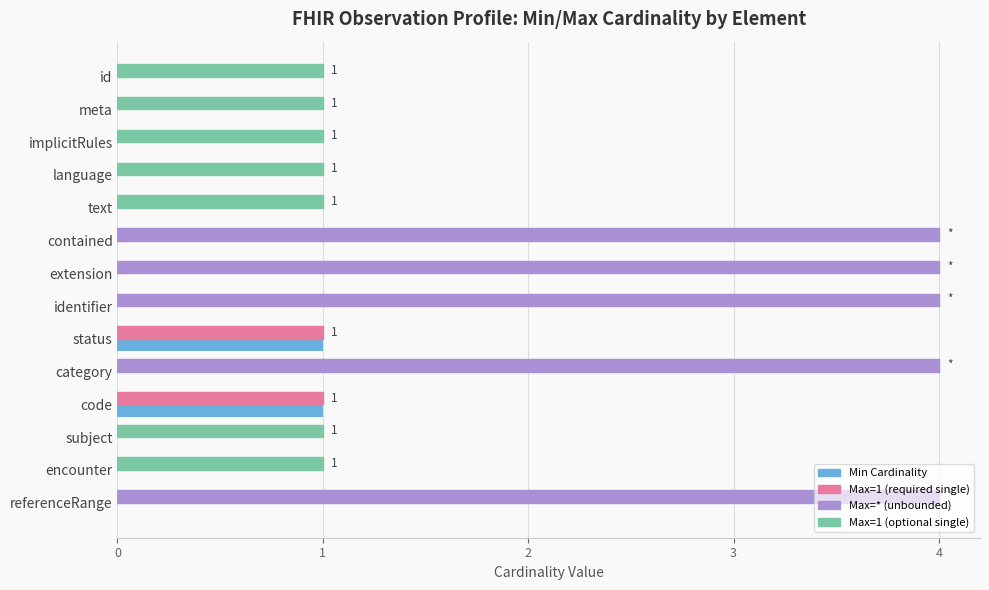

What is the maximum value shown in the chart?

4